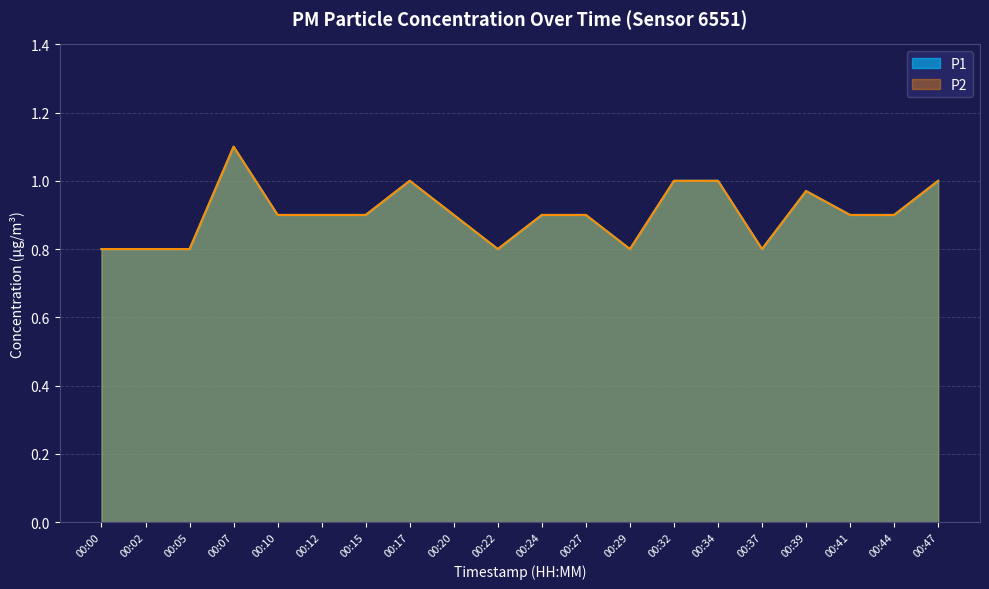

What is the sum of all P1 values?

18.1